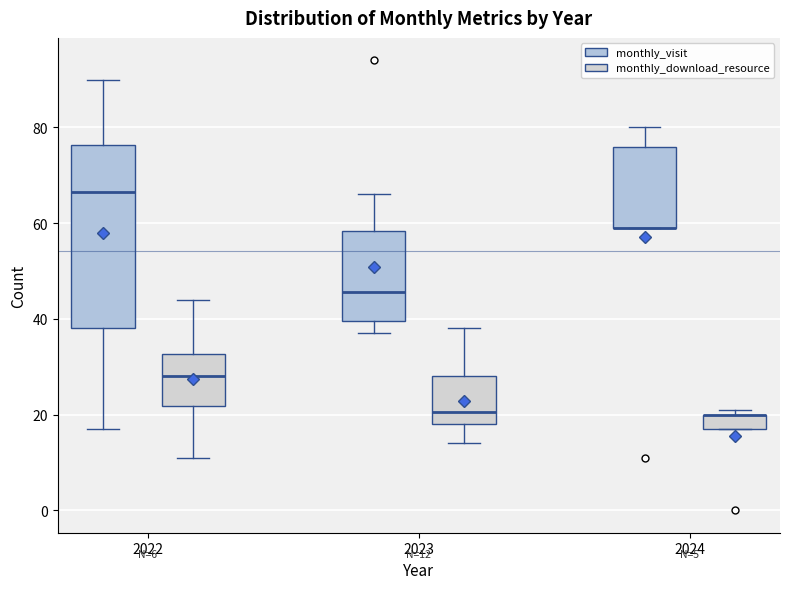

Which box is the tallest, from its lower edge to its upper edge?

2022 (monthly_visit)